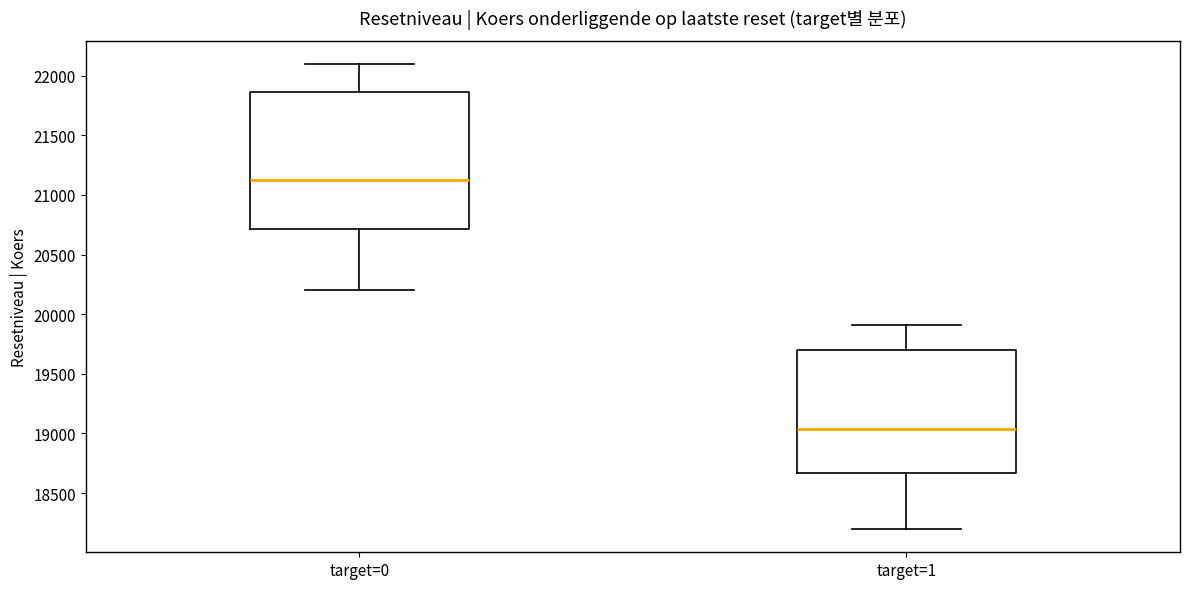

Where is the lower edge of the box for target=0 on the y-axis? The values are not printed on the chart, so give them approximately, as read against the axis.

20700